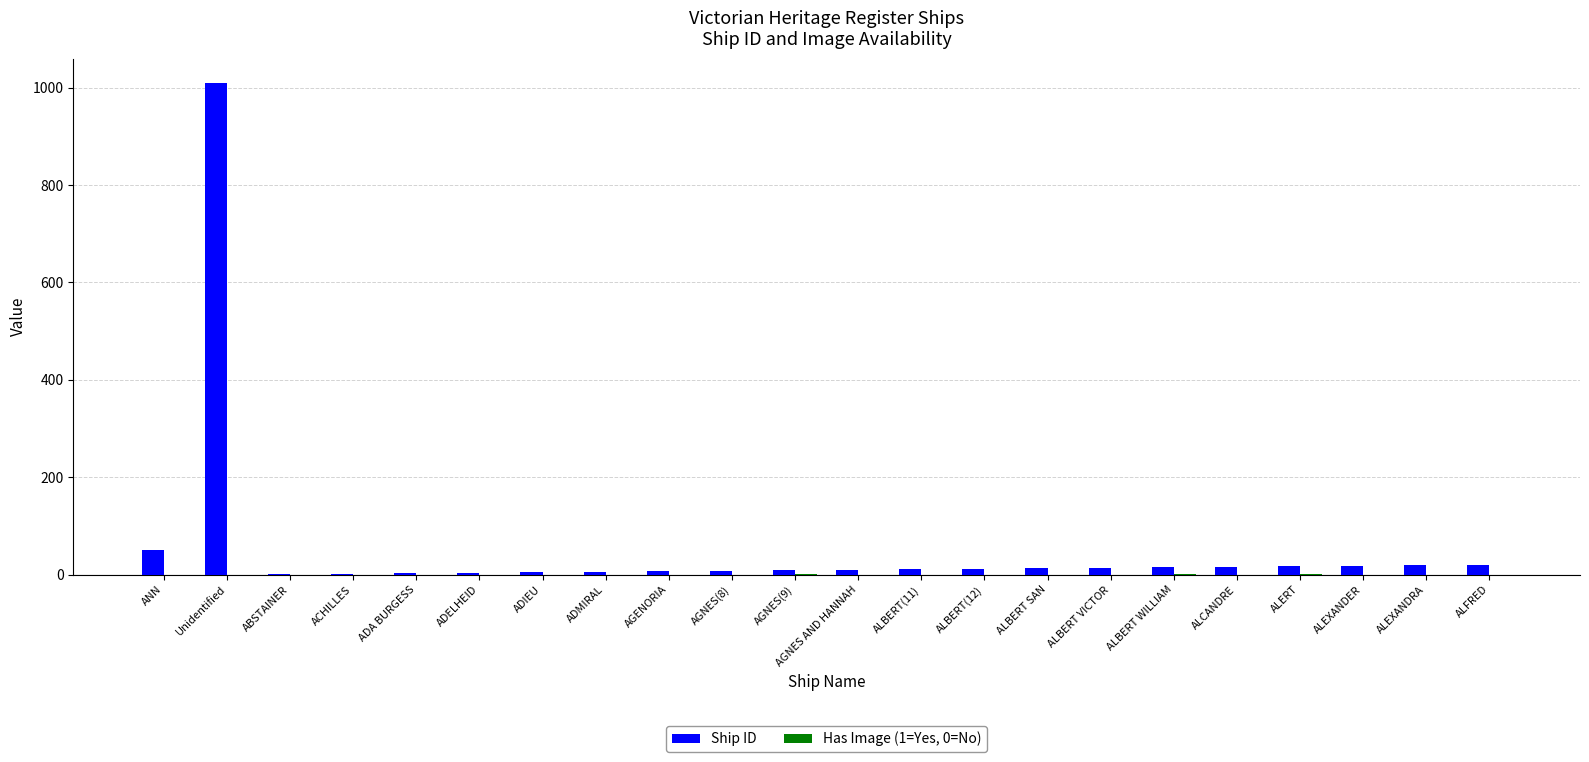

At which label is Ship ID closest to 505?

ANN